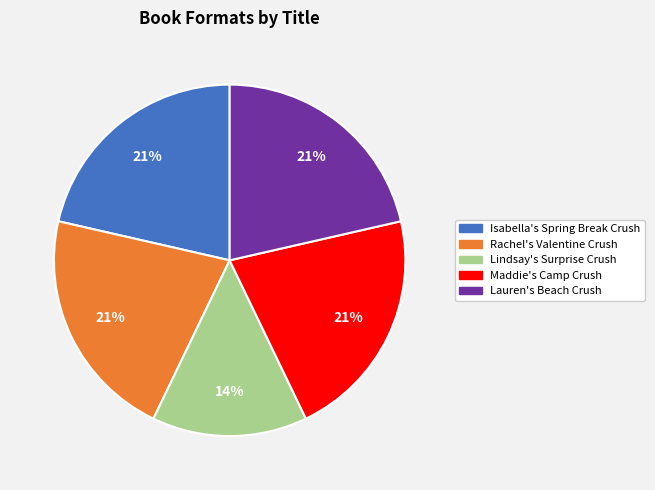

Is the sum of Lauren's Beach Crush and Isabella's Spring Break Crush greater than half?

No